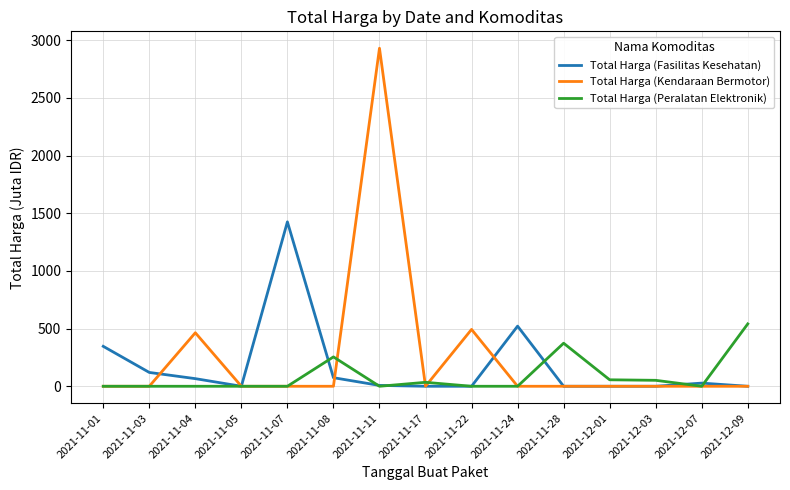

Which series has the largest total across all categories?

Total Harga (Kendaraan Bermotor)